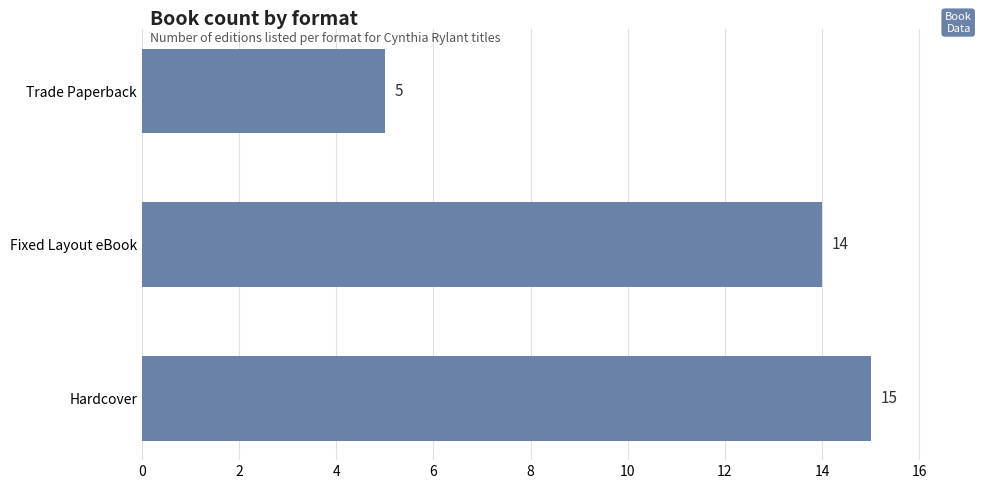

List the labels in order of value, largest first.

Hardcover, Fixed Layout eBook, Trade Paperback